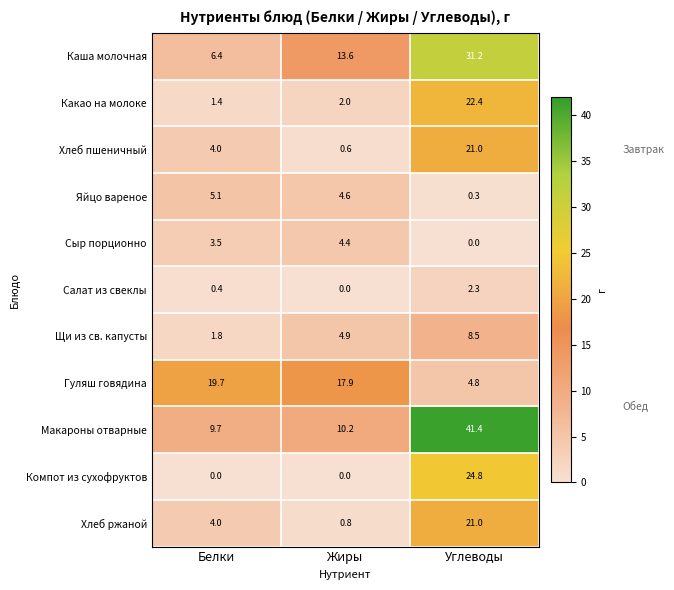

What is the difference between the Хлеб пшеничный values at Углеводы and Белки?

17.0